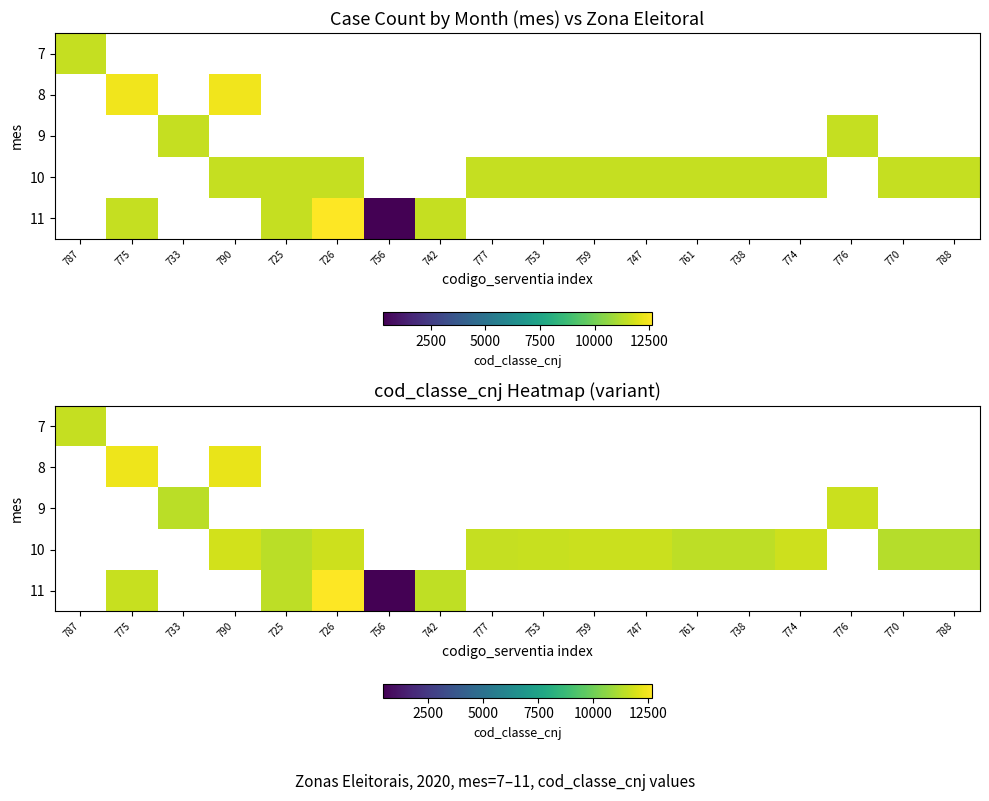

Rank the series by their average value, from lowest to highest.

7, 8, 9, 10, 11